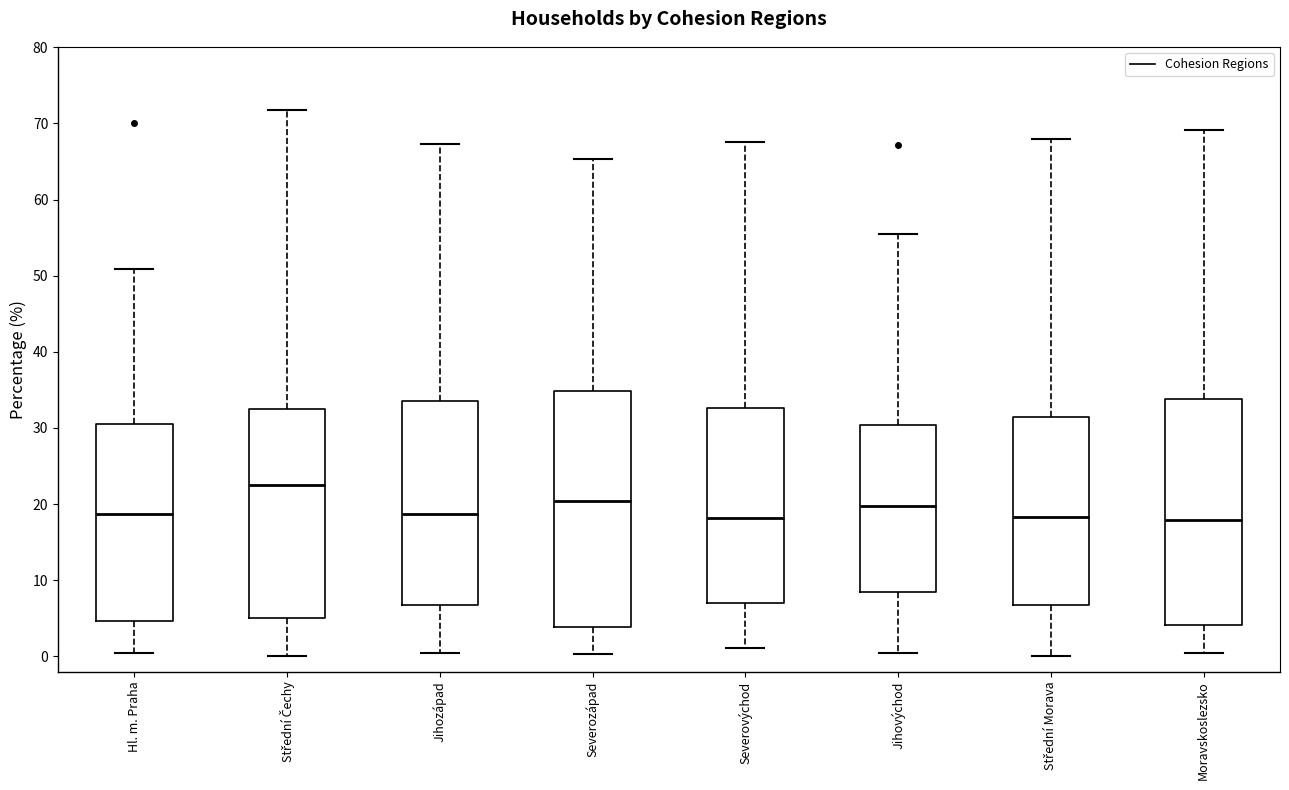

Reading left to right, read every box against the y-axis: the position of its median line, the range the box covers, and the ends of its whiskers. The values are not printed on the chart, so give them approximately, as read against the axis.

Hl. m. Praha: median 19, box 5 to 31, whiskers 0 to 51
Střední Čechy: median 22, box 5 to 32, whiskers 0 to 72
Jihozápad: median 19, box 7 to 34, whiskers 0 to 67
Severozápad: median 20, box 4 to 35, whiskers 0 to 65
Severovýchod: median 18, box 7 to 33, whiskers 1 to 68
Jihovýchod: median 20, box 9 to 30, whiskers 0 to 56
Střední Morava: median 18, box 7 to 31, whiskers 0 to 68
Moravskoslezsko: median 18, box 4 to 34, whiskers 0 to 69